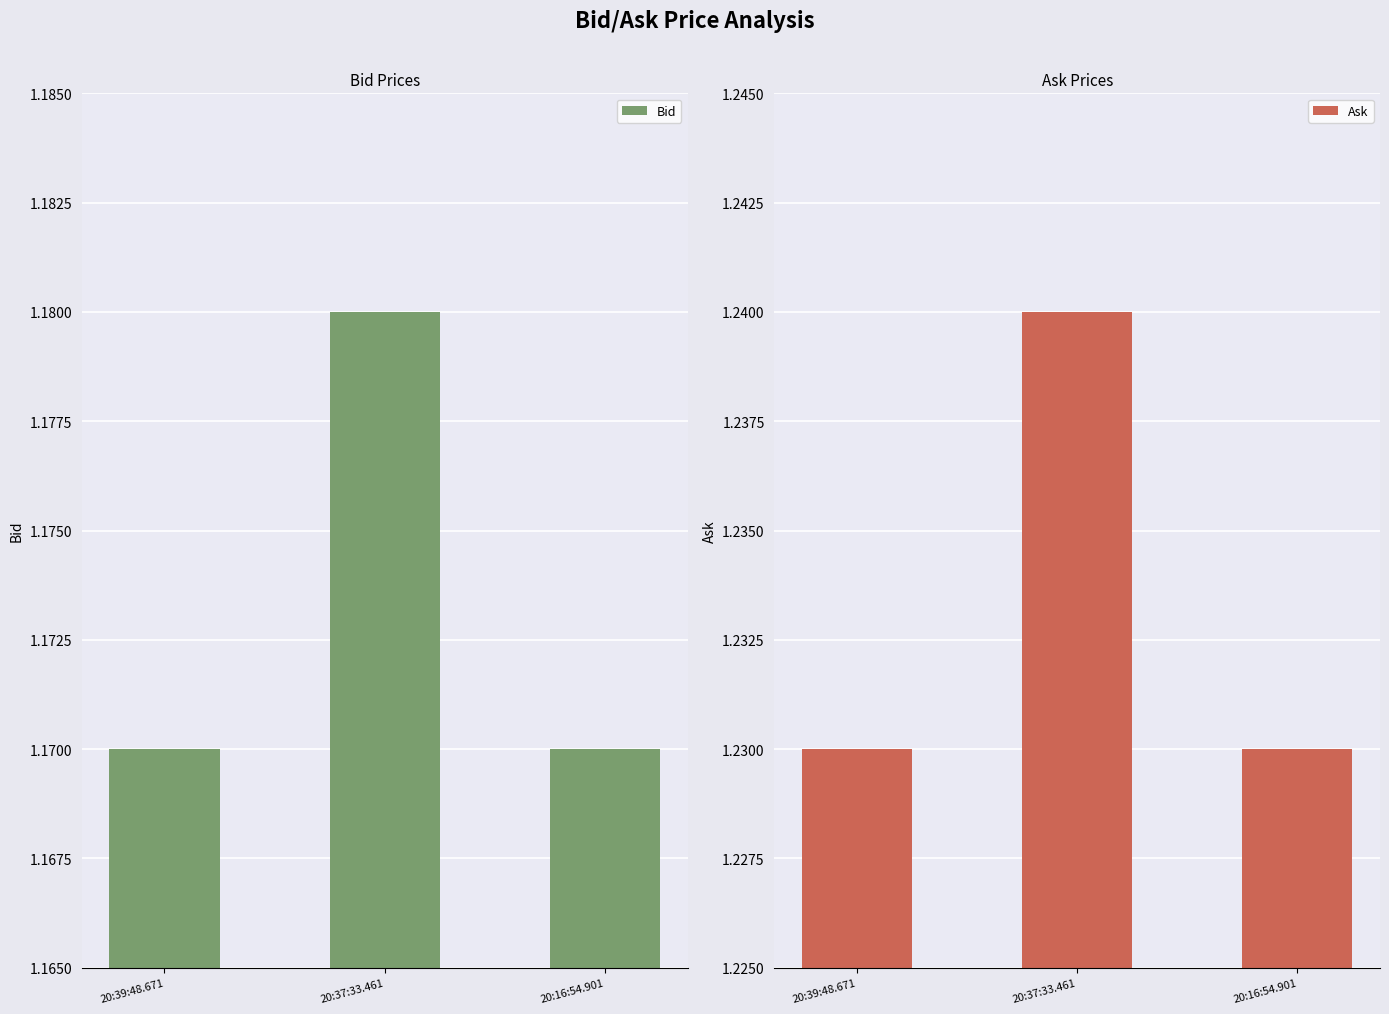

What is the average value of the Bid series?

1.2